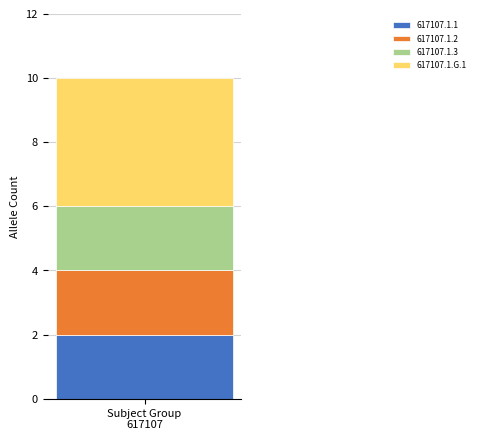

Count the number of categories in the chart.

1